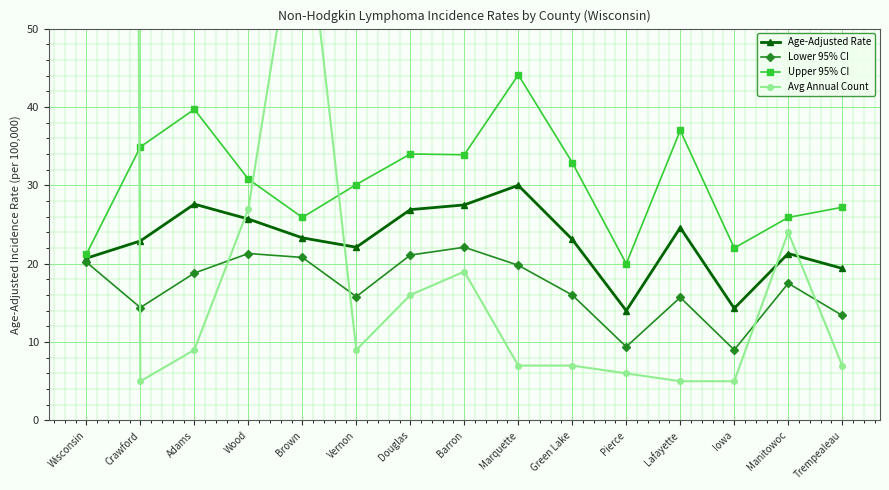

After their last crossing, which series has the higher values: Avg Annual Count or Upper 95% CI?

Upper 95% CI